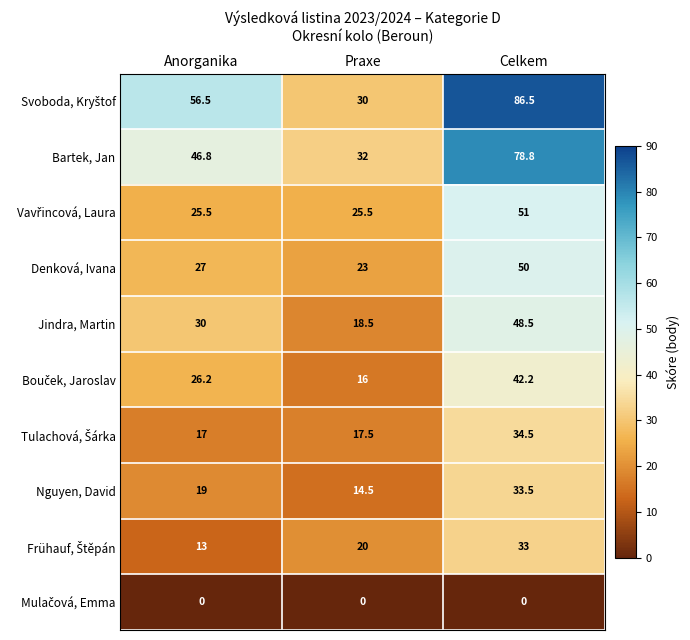

What is the difference between the Bartek, Jan values at Anorganika and Praxe?

14.8